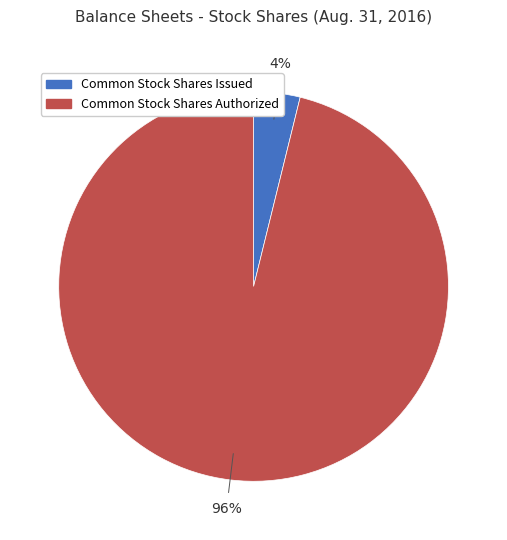

Which slice represents more than half of the pie?

Common Stock Shares Authorized